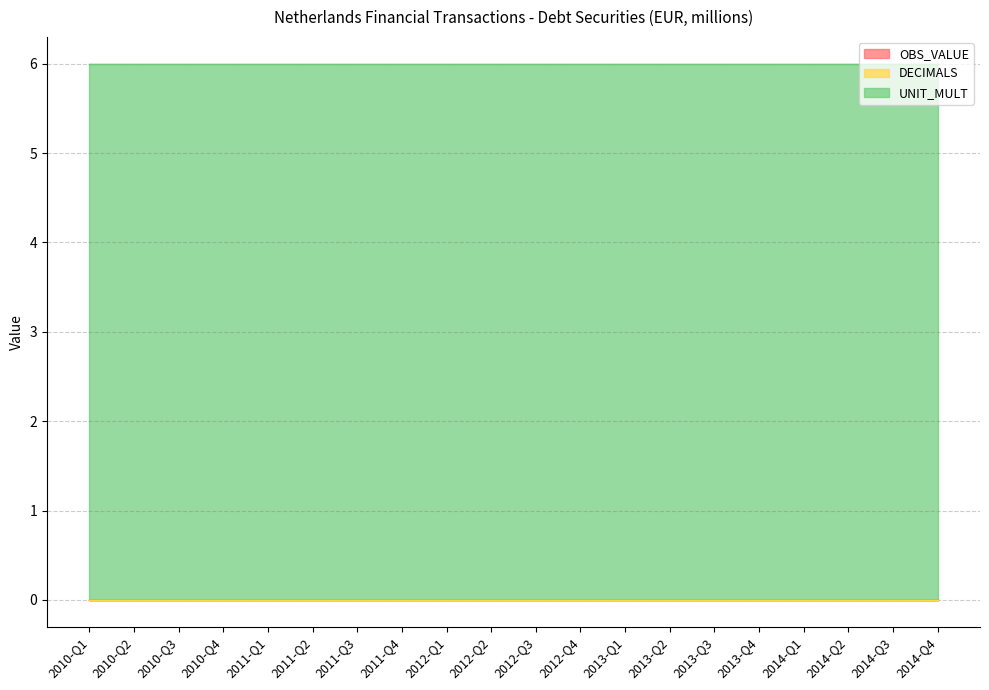

What position from the left is 2012-Q2?

10